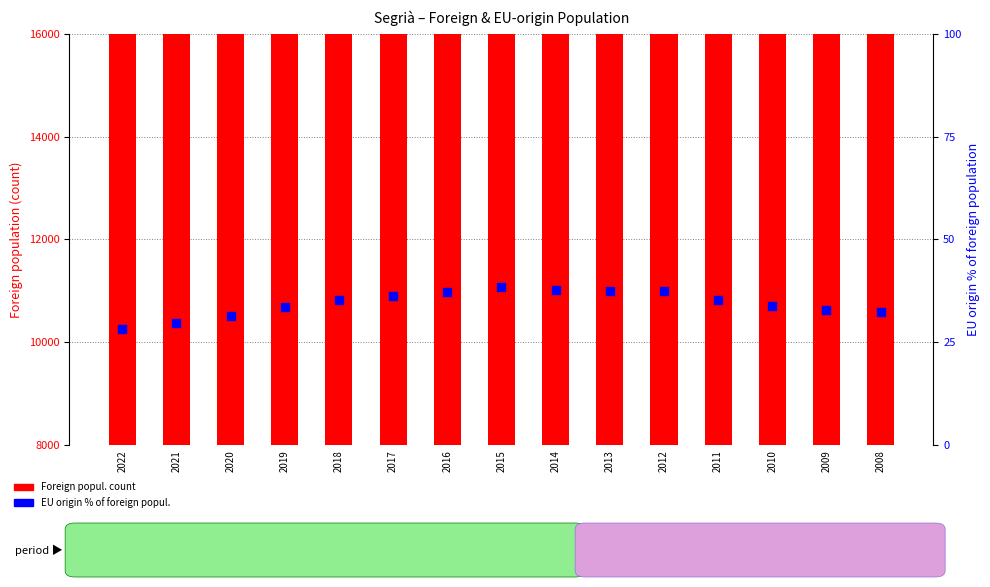

Is the value of Foreign popul. count at 2013 greater than the value of EU % of foreign popul. at 2013?

Yes